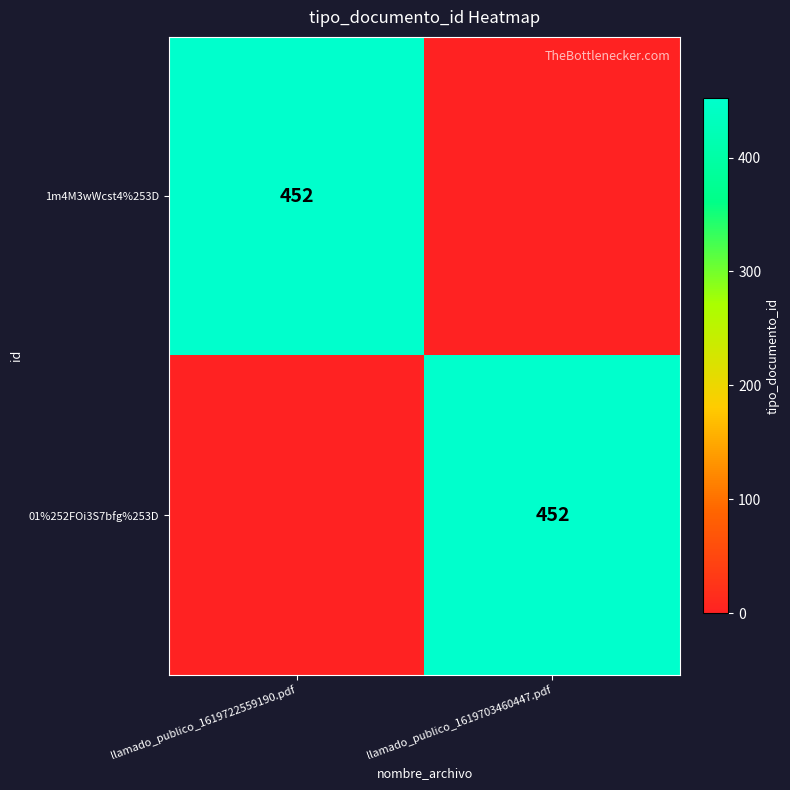

True or false: 01%252FOi3S7bfg%253D has a value of 764 at llamado_publico_1619703460447.pdf.

False